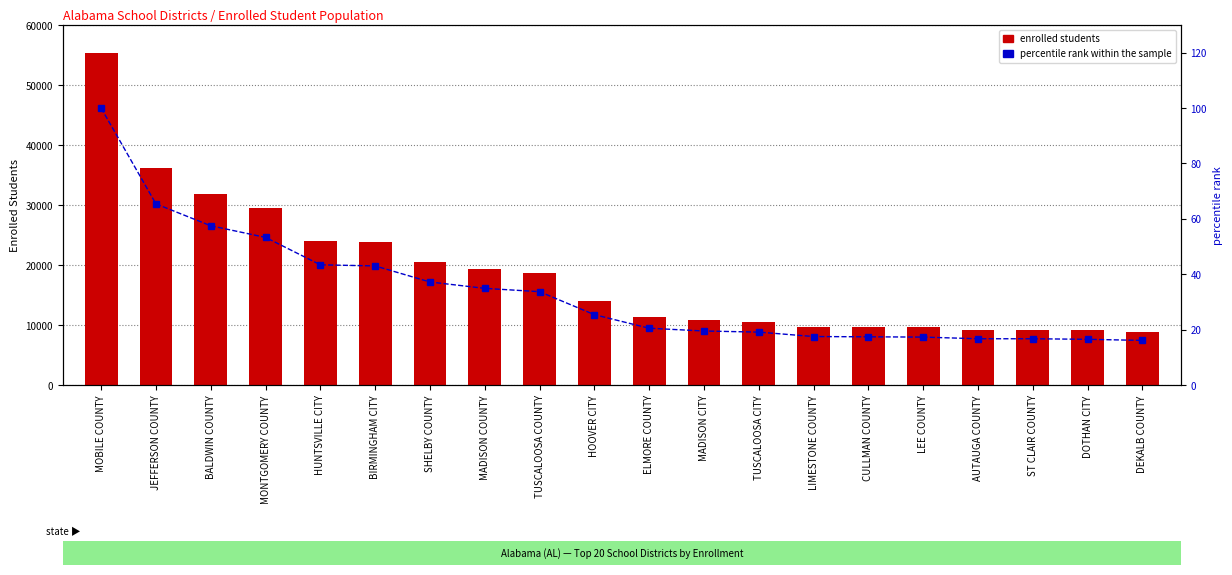

True or false: Enrolled Student Population has a value of 55272.0 at MOBILE COUNTY.

True